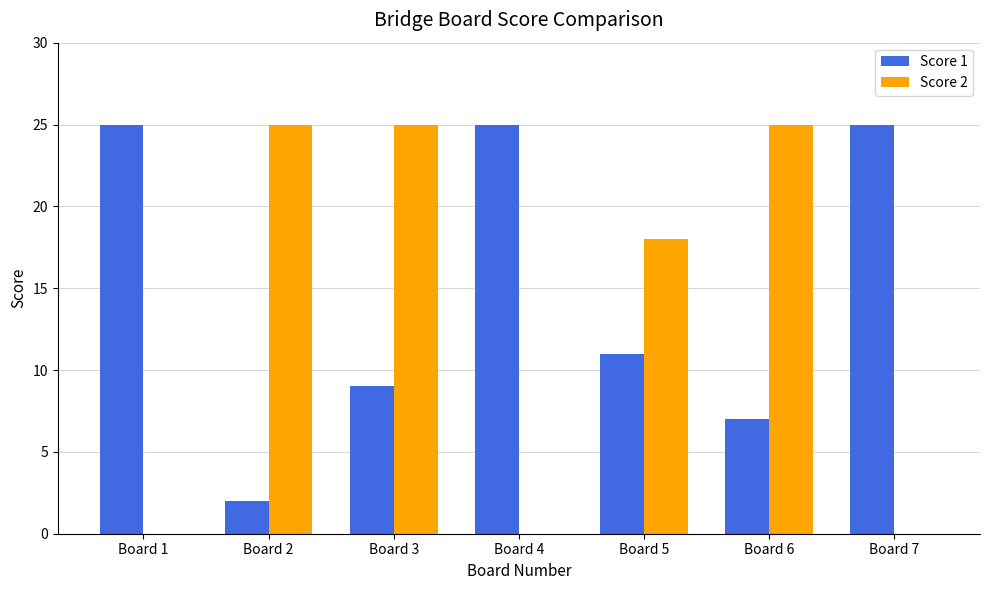

Between Board 4 and Board 6, which series saw the biggest shift?

Score 2